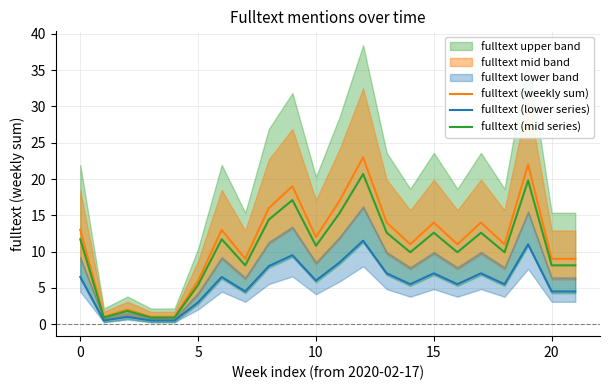

What is the label of the 12th point from the left?

11